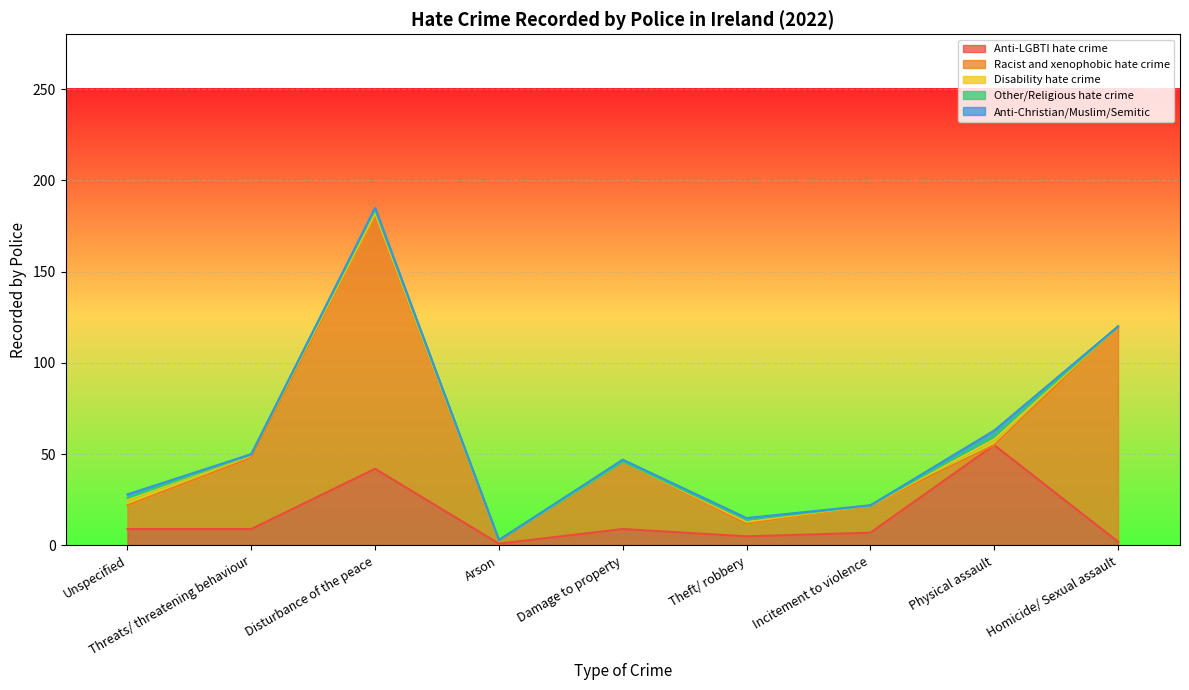

Which label corresponds to the largest value in the chart?

Disturbance of the peace